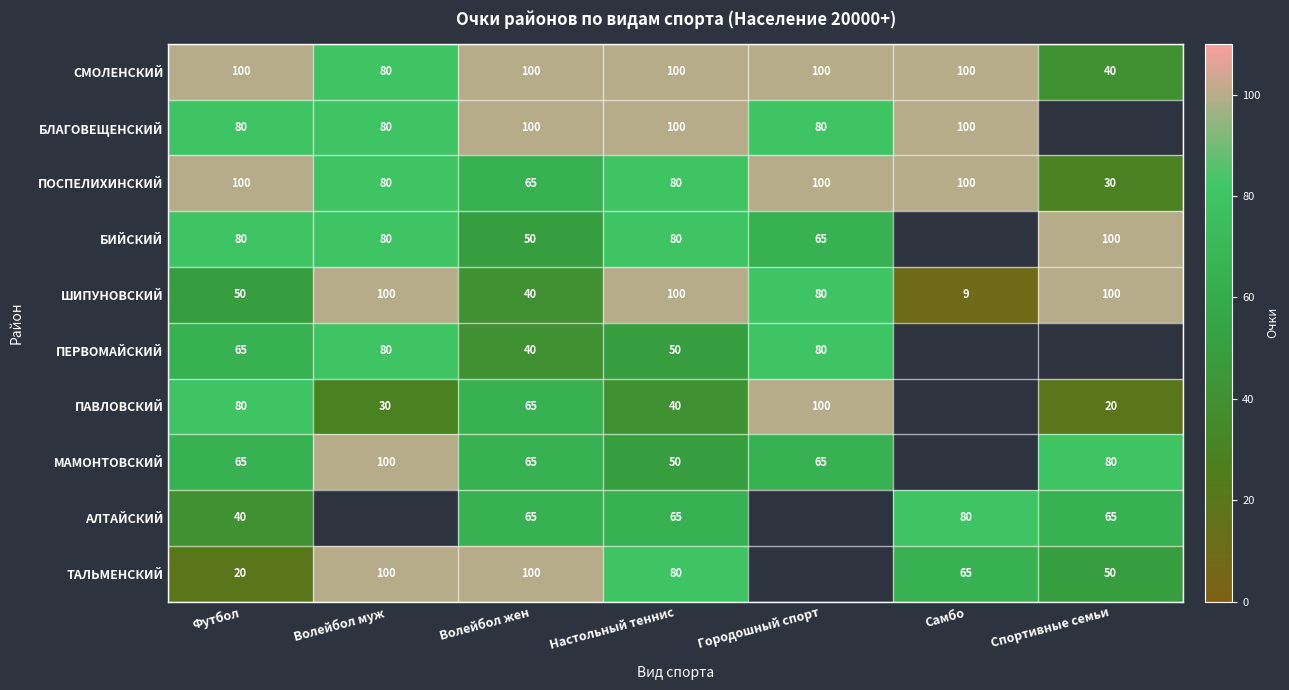

Is the value of БИЙСКИЙ at Волейбол муж greater than the value of МАМОНТОВСКИЙ at Волейбол муж?

No